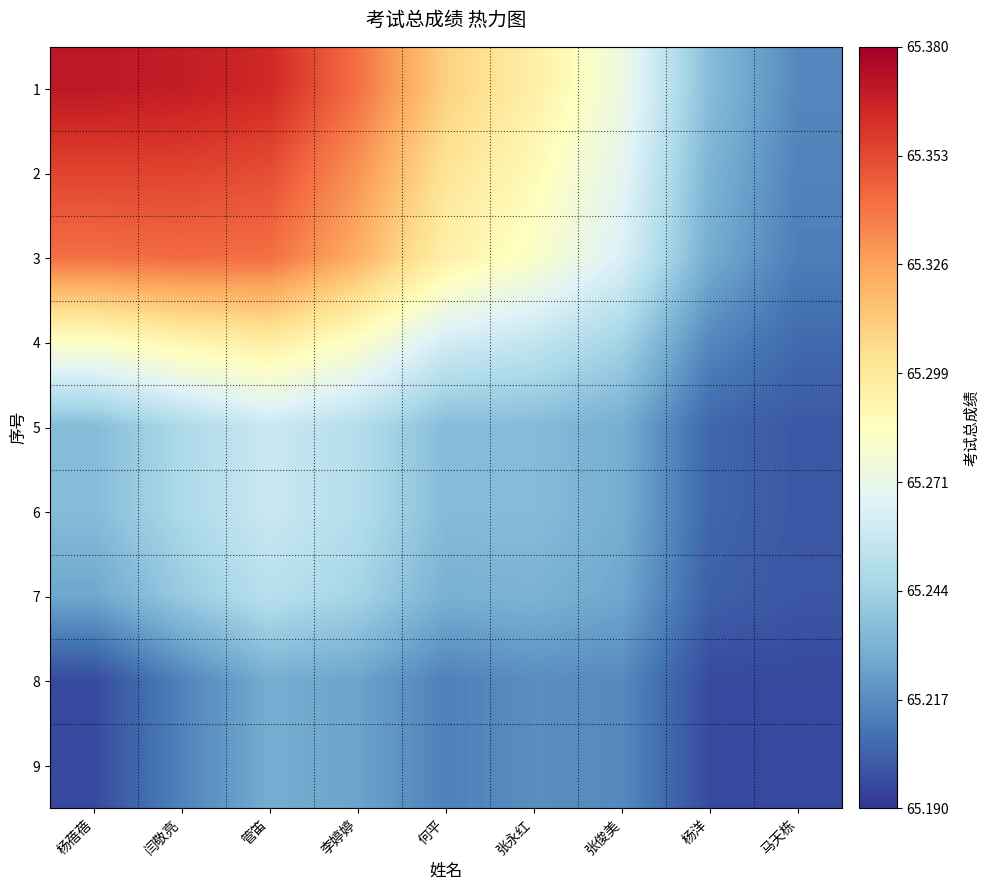

Between 马天栋 and 何平, which is larger?

何平